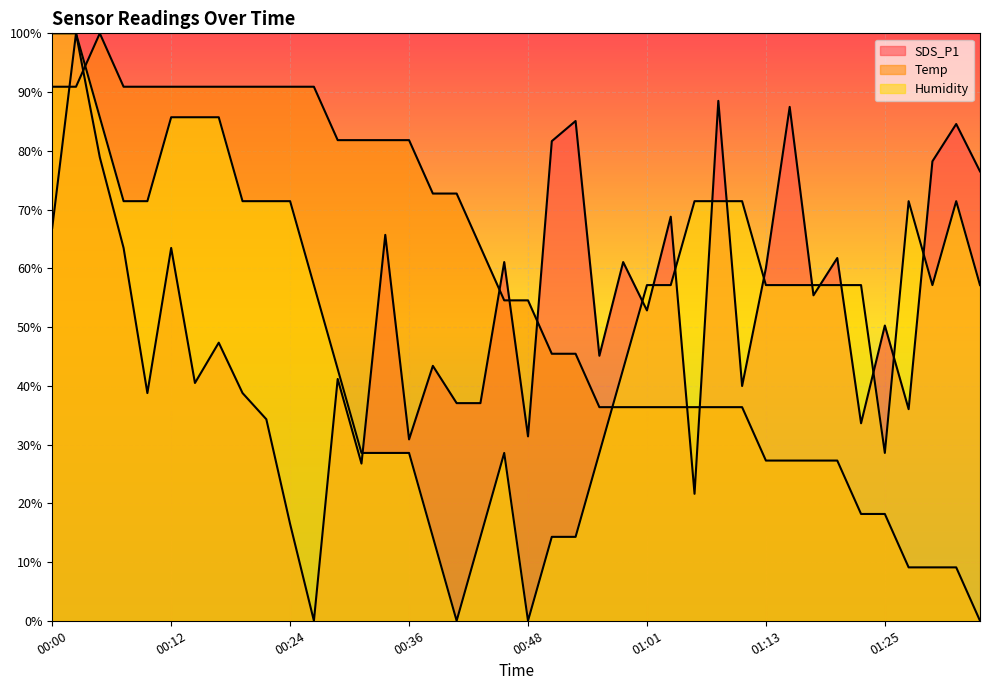

In Humidity, how many points are lower than both neighbors (excluding endpoints)?

4